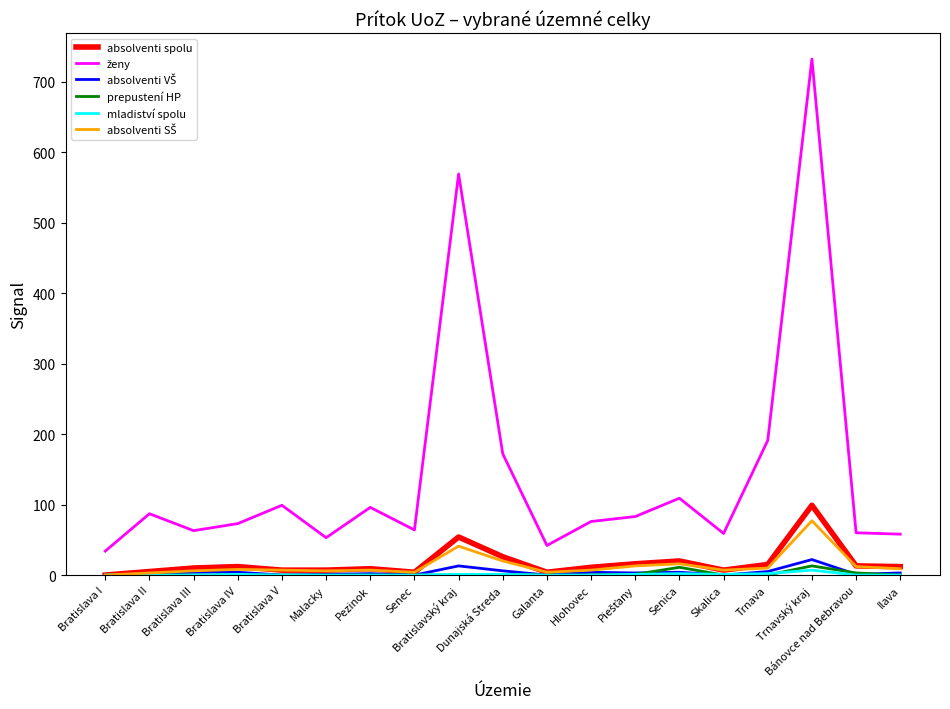

At which category is the sum across all series the highest?

Trnavský kraj